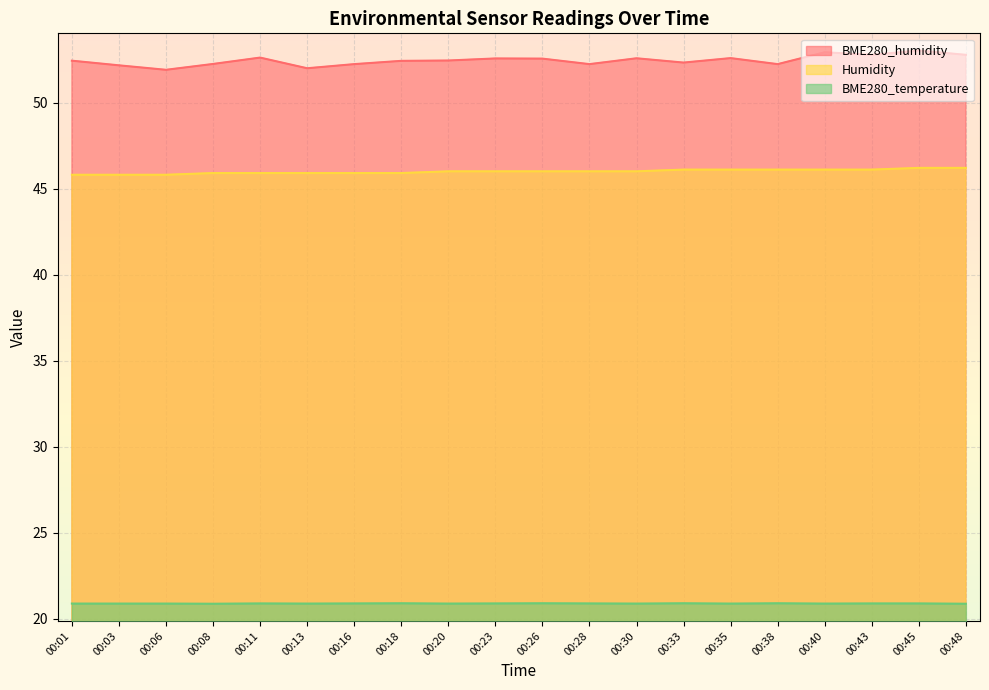

What is the difference between the highest and lowest values at 00:11?

31.7